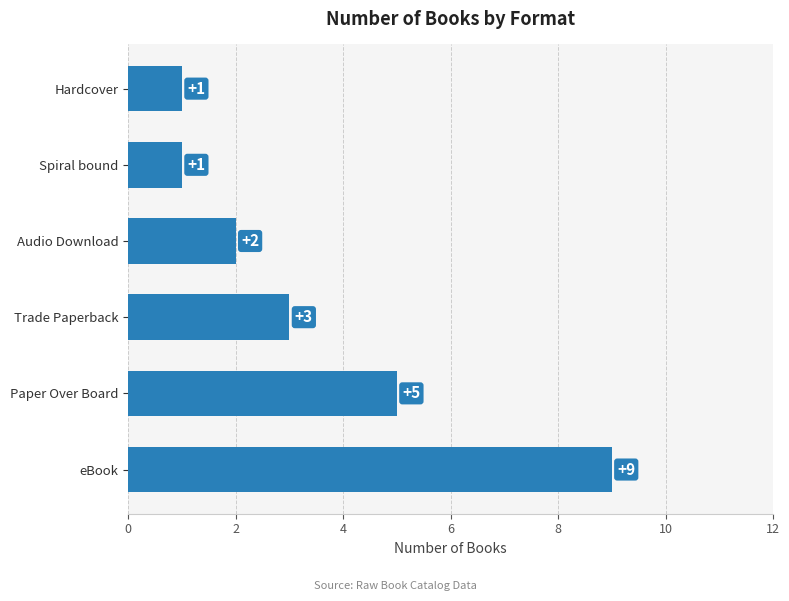

Reading bottom to top, extract all data points from this chart.

eBook=9	Paper Over Board=5	Trade Paperback=3	Audio Download=2	Spiral bound=1	Hardcover=1